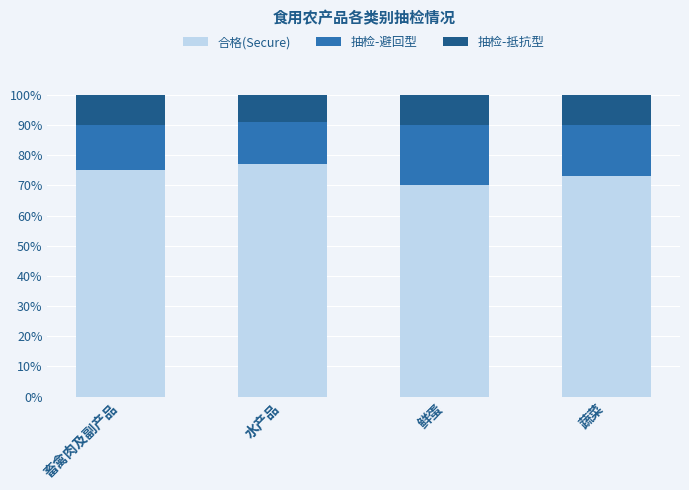

What is the approximate value of 合格(Secure) at 蔬菜?

73